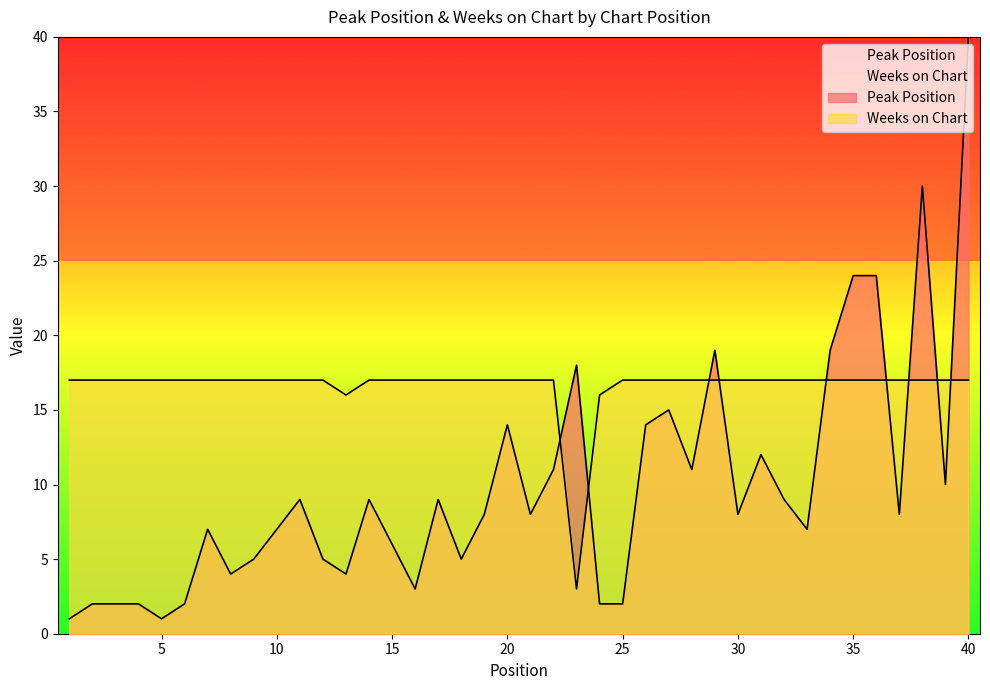

Where is the first local minimum for Weeks on Chart?

13